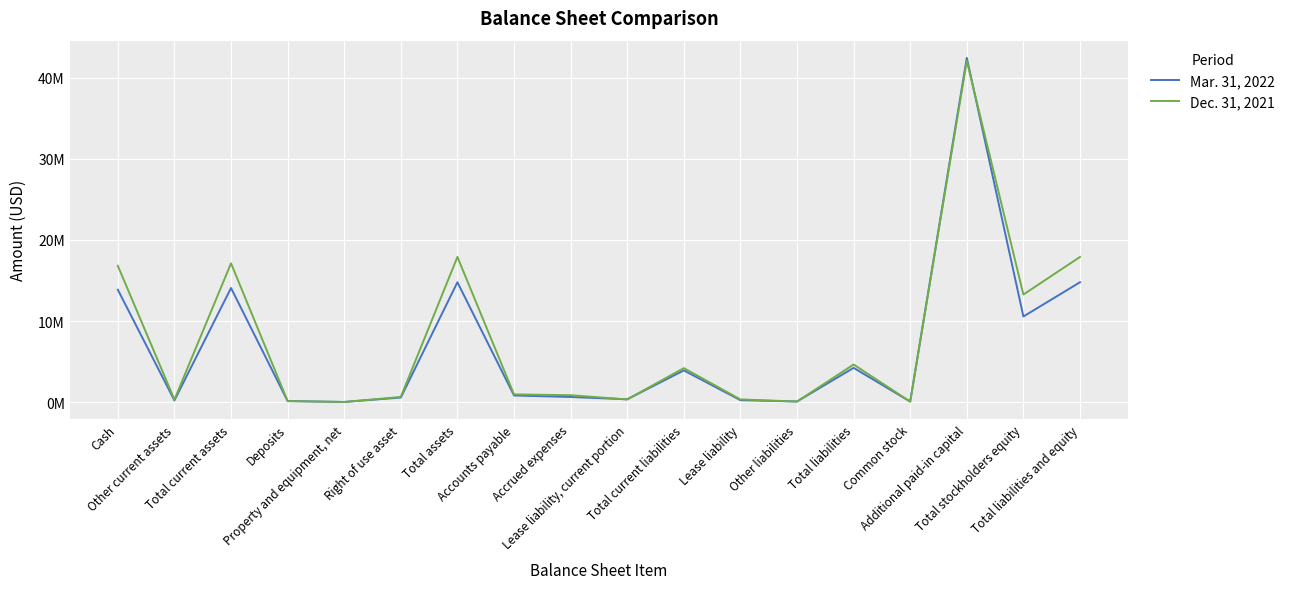

In Dec. 31, 2021, how many points are higher than both neighbors (excluding endpoints)?

5